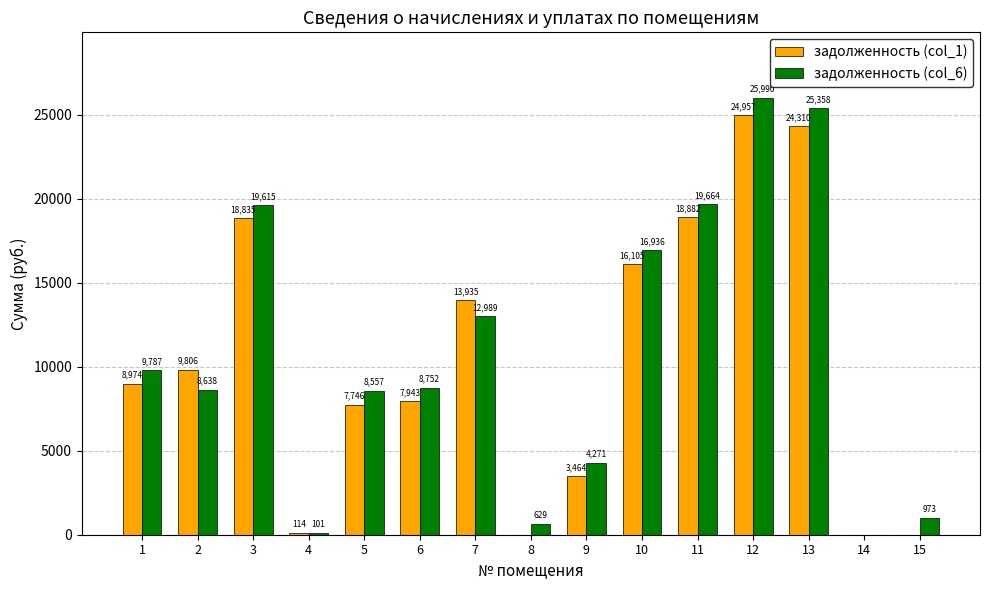

Which series has the largest range (max minus min)?

задолженность (col_6)